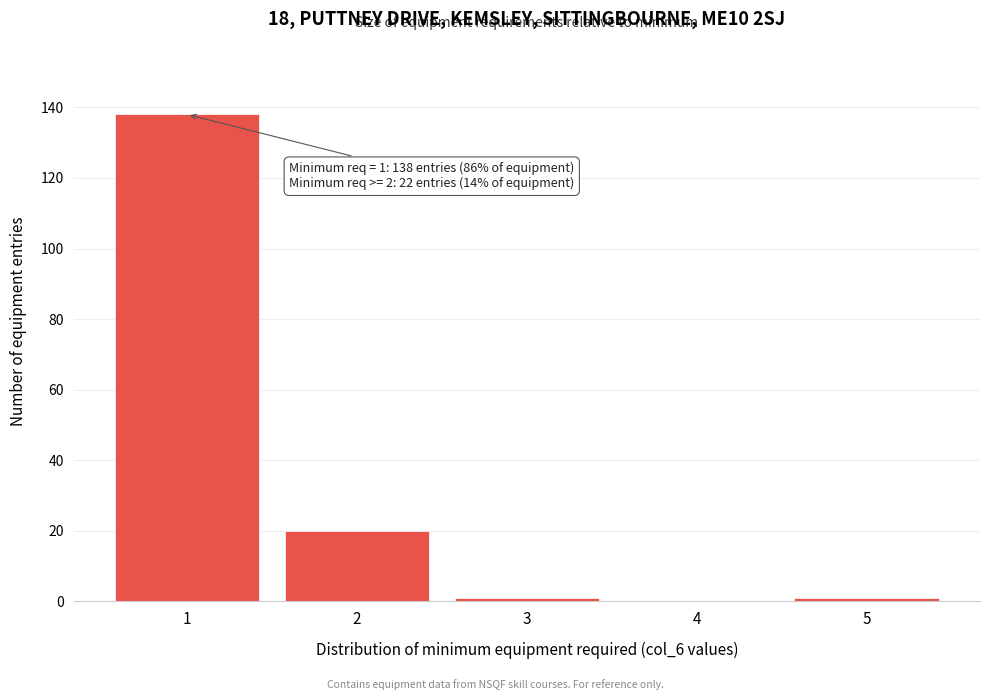

Reading right to left, list all the values displayed in this chart.

5=1	4=0	3=1	2=20	1=138